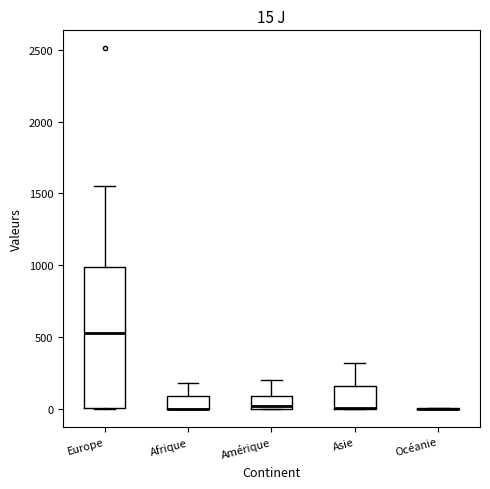

Which box is the tallest, from its lower edge to its upper edge?

Europe